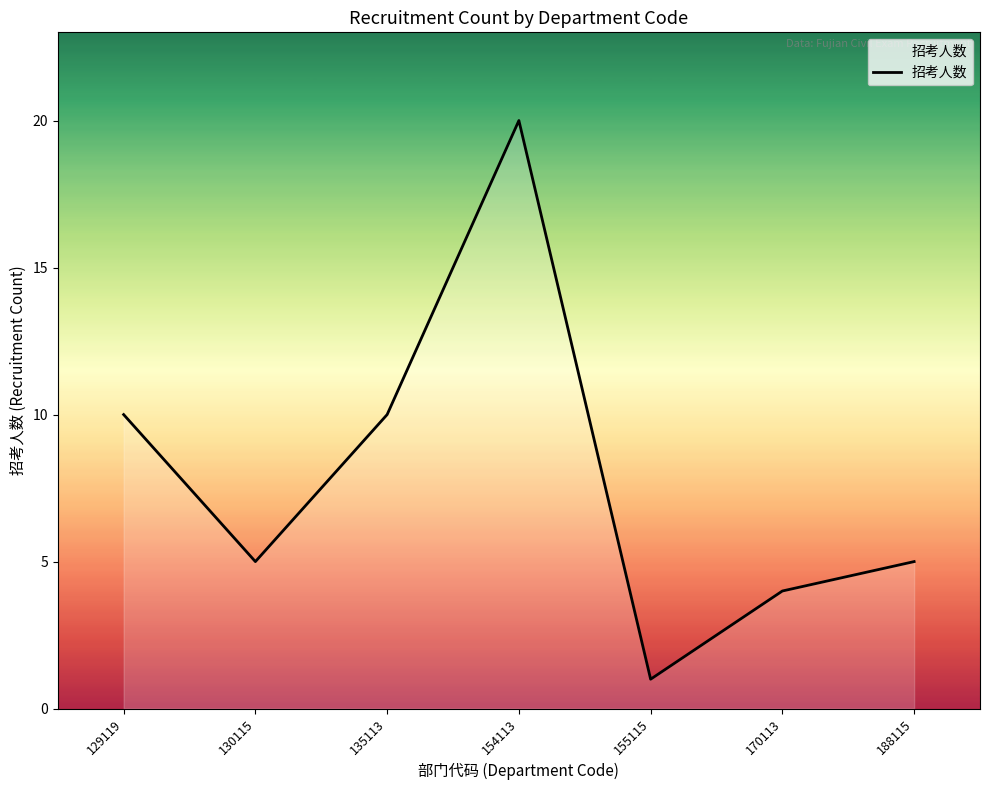

What is the greatest value displayed?

20